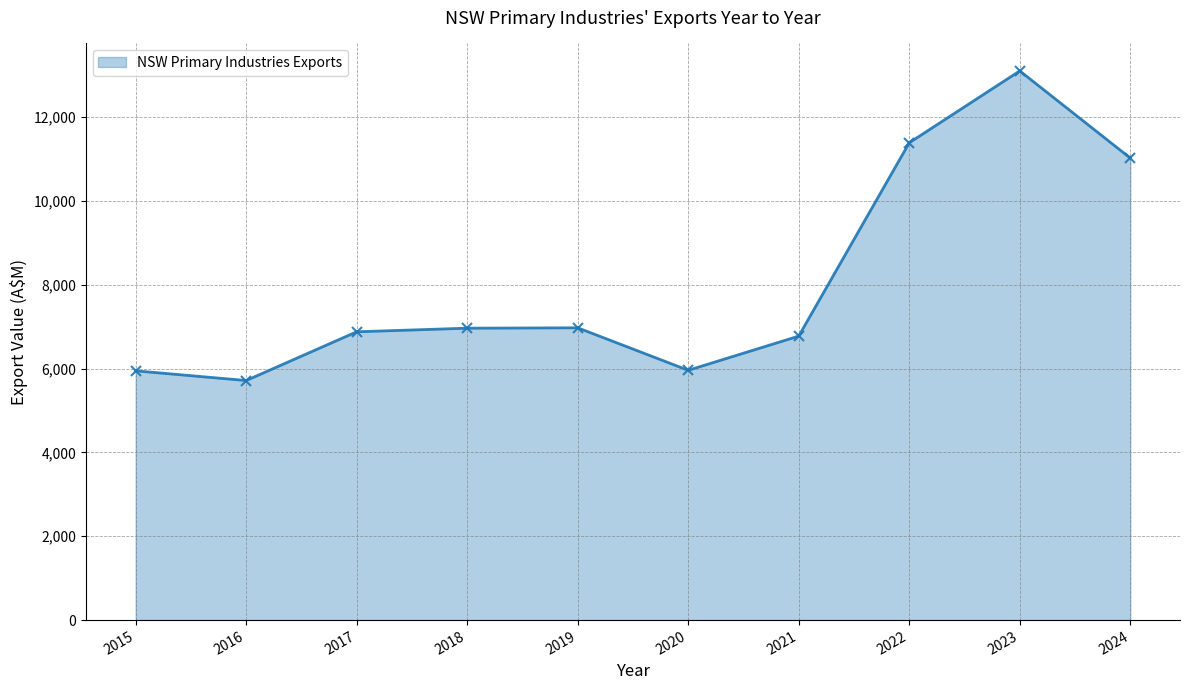

List the labels in order of value, smallest first.

2016, 2015, 2020, 2021, 2017, 2018, 2019, 2024, 2022, 2023